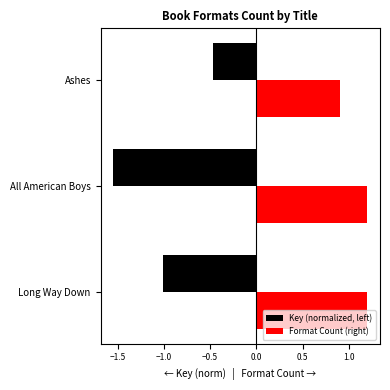

True or false: Format Count (right) has a value of 1.2 at All American Boys.

True